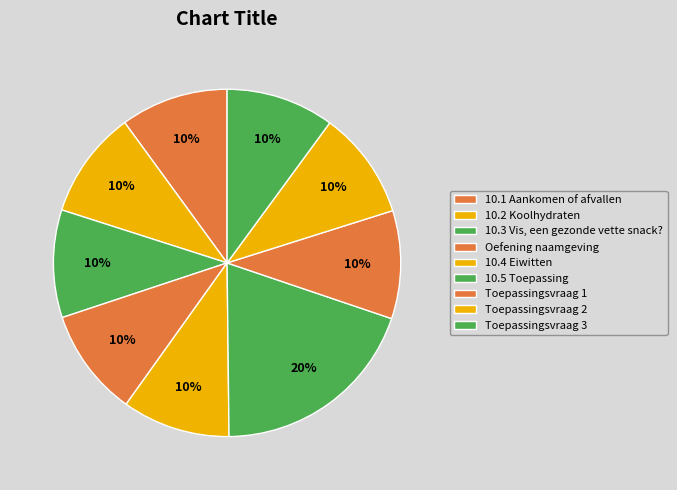

To the nearest percent, what portion does 10.2 Koolhydraten represent?

10%